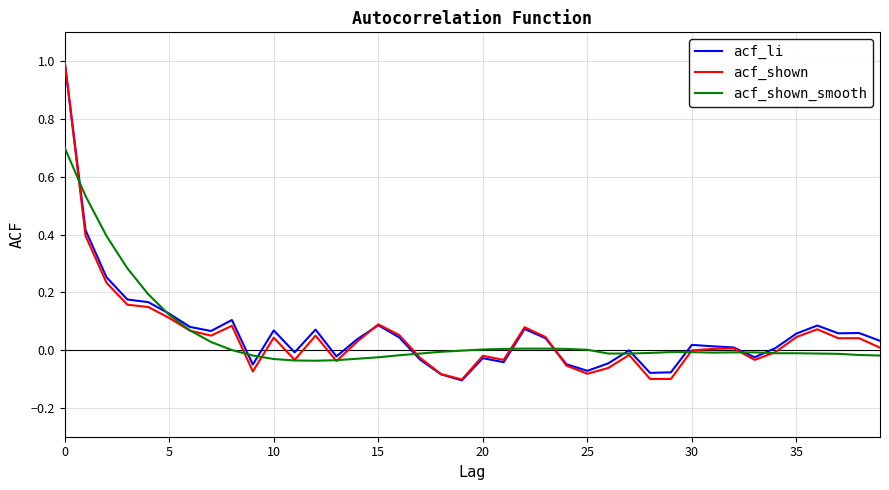

How many lines are shown in the chart?

3